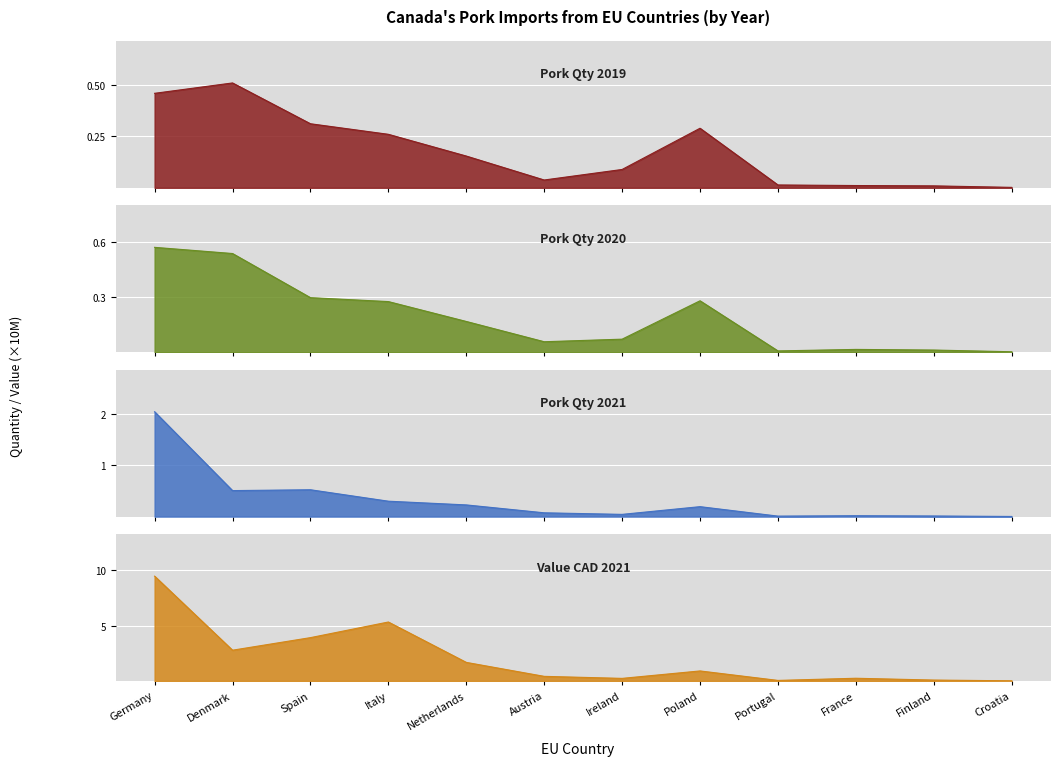

What is the greatest value displayed?

9.5